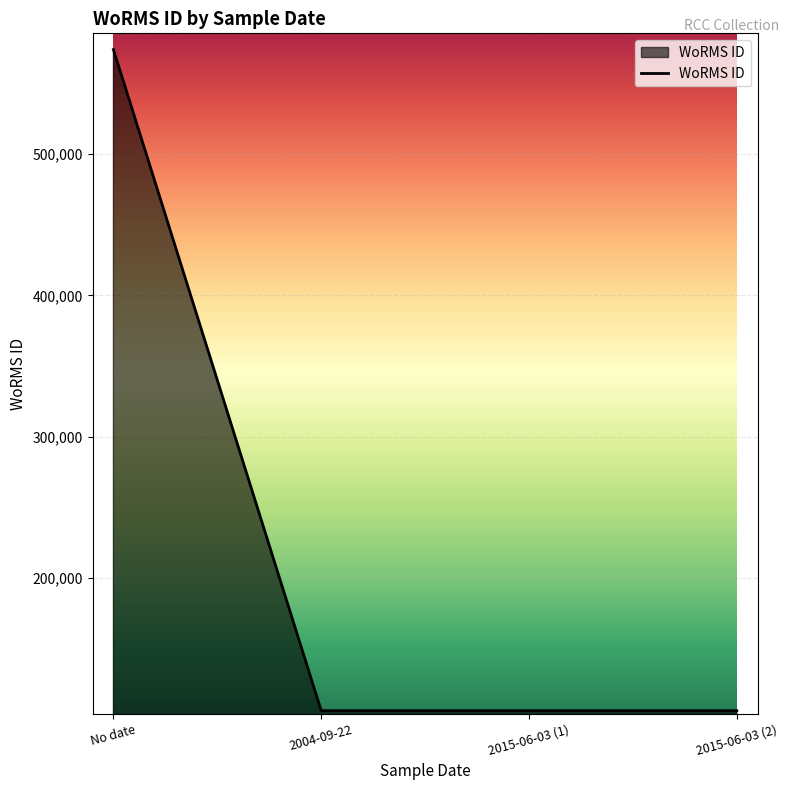

What is the change in value from No date to 2015-06-03 (1)?

-467670